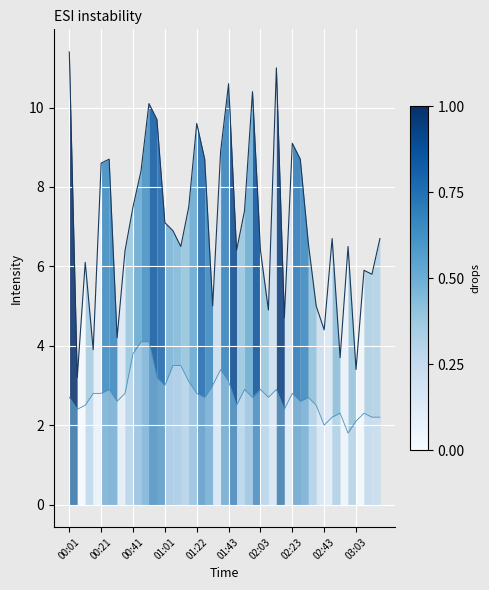

True or false: P1 and P2 cross at least once.

False